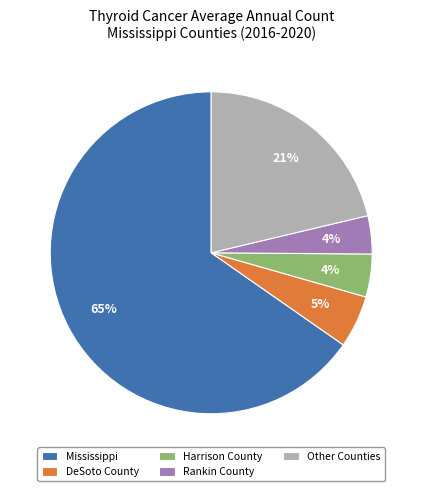

What is the largest slice in the pie chart?

Mississippi